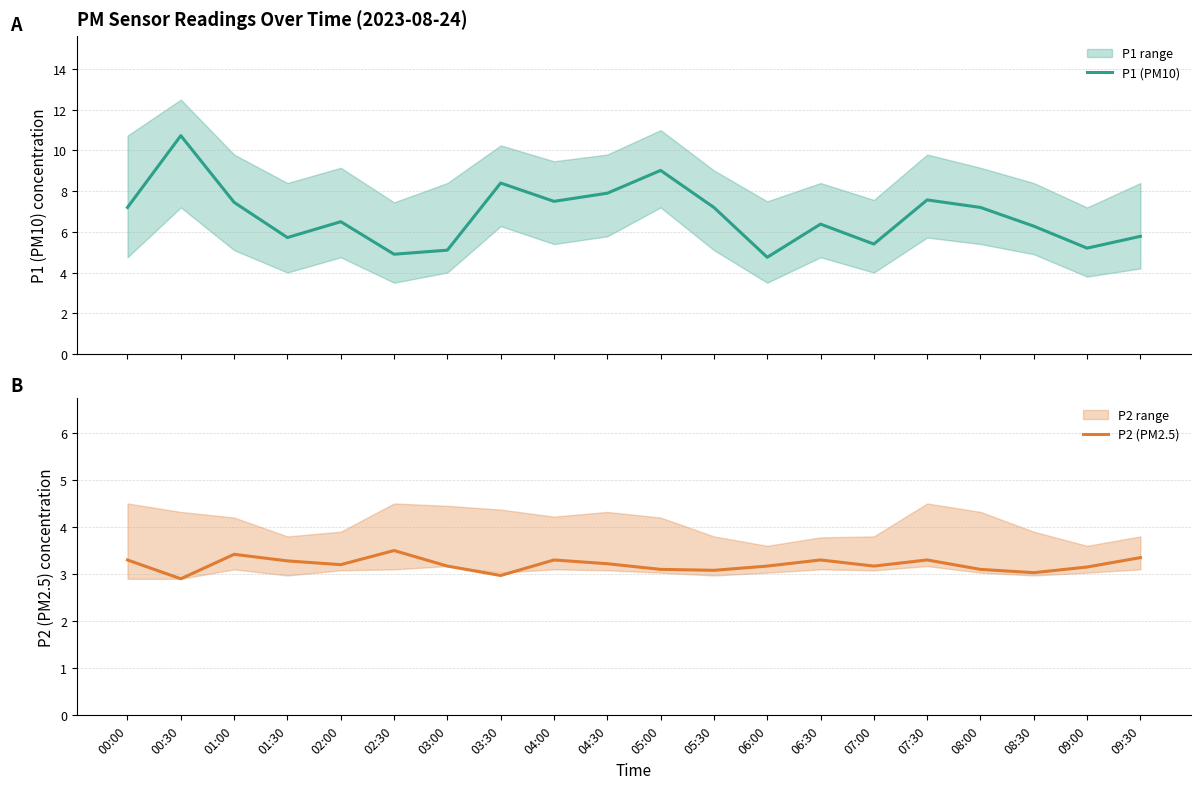

Which series has the largest total across all categories?

P1 (PM10)